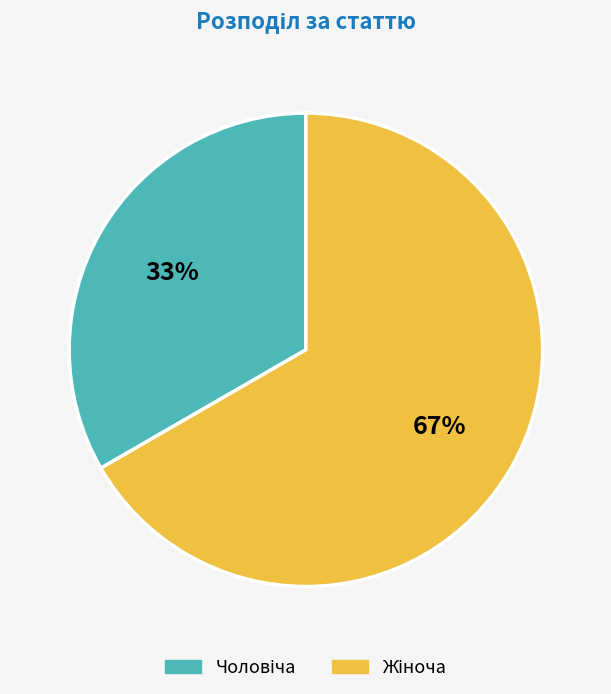

Is there a majority slice in this chart?

Yes